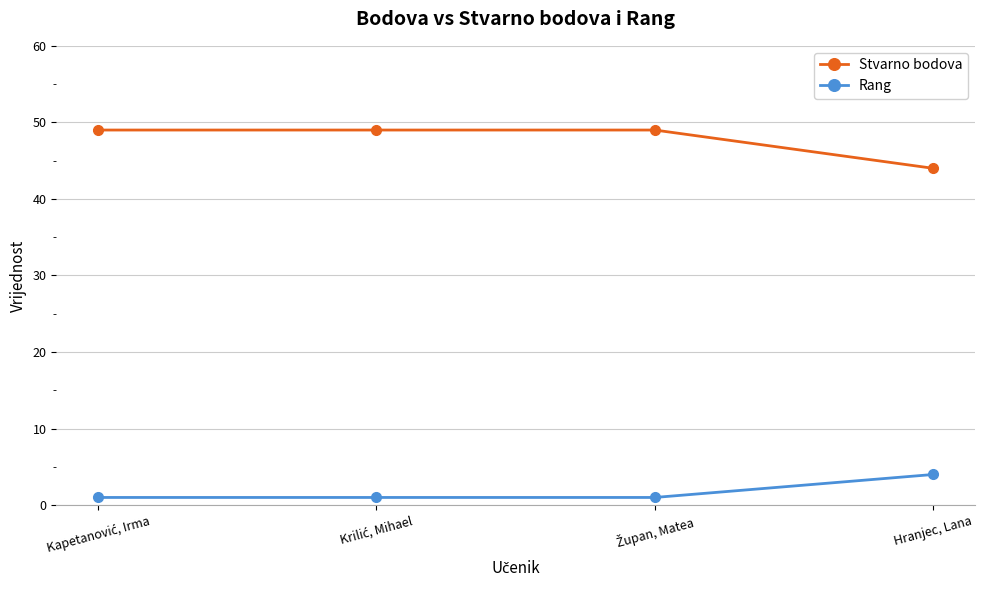

The Rang series shows 4 at Hranjec, Lana. True or false?

True